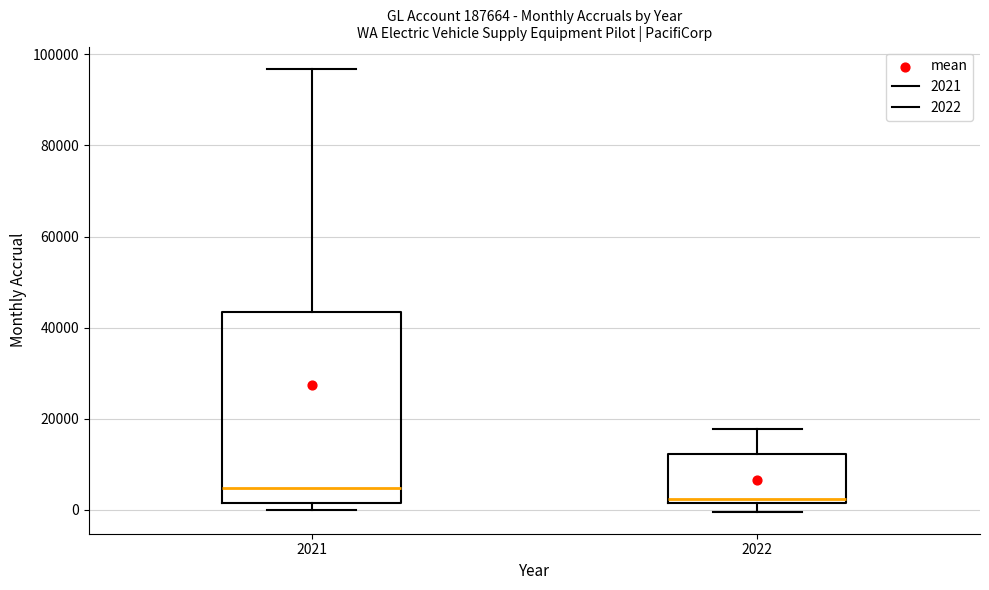

Where does the upper whisker of the box at x = 2022 end on the y-axis? The values are not printed on the chart, so give them approximately, as read against the axis.

18000